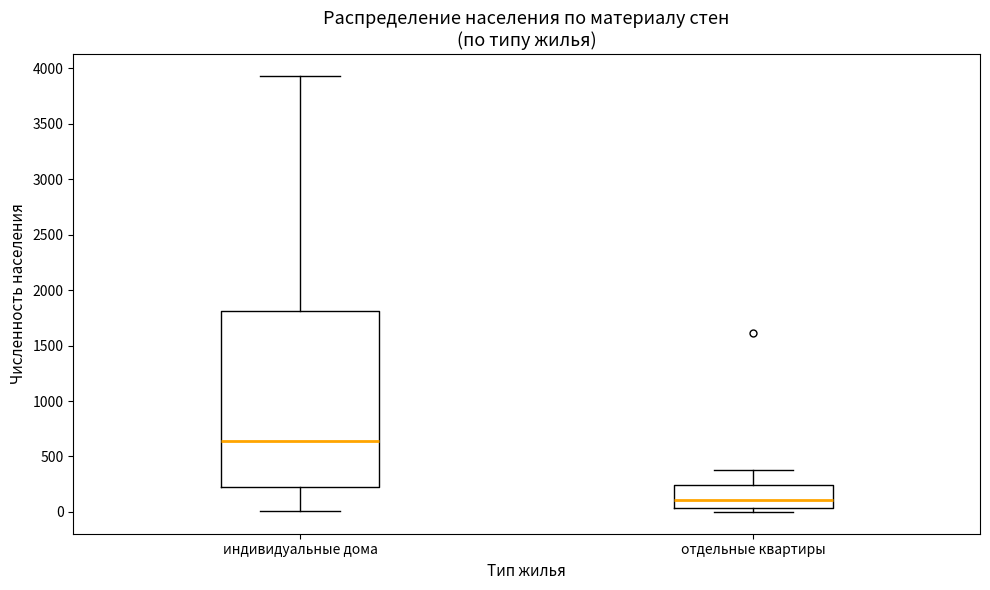

Reading left to right, transcribe this box plot: for each box, give where its median line is, the range the box spans, and where its two whiskers end, as read against the y-axis. The values are not printed on the chart, so give them approximately, as read against the axis.

индивидуальные дома: median 650, box 200 to 1800, whiskers 0 to 3950
отдельные квартиры: median 100, box 50 to 250, whiskers 0 to 400